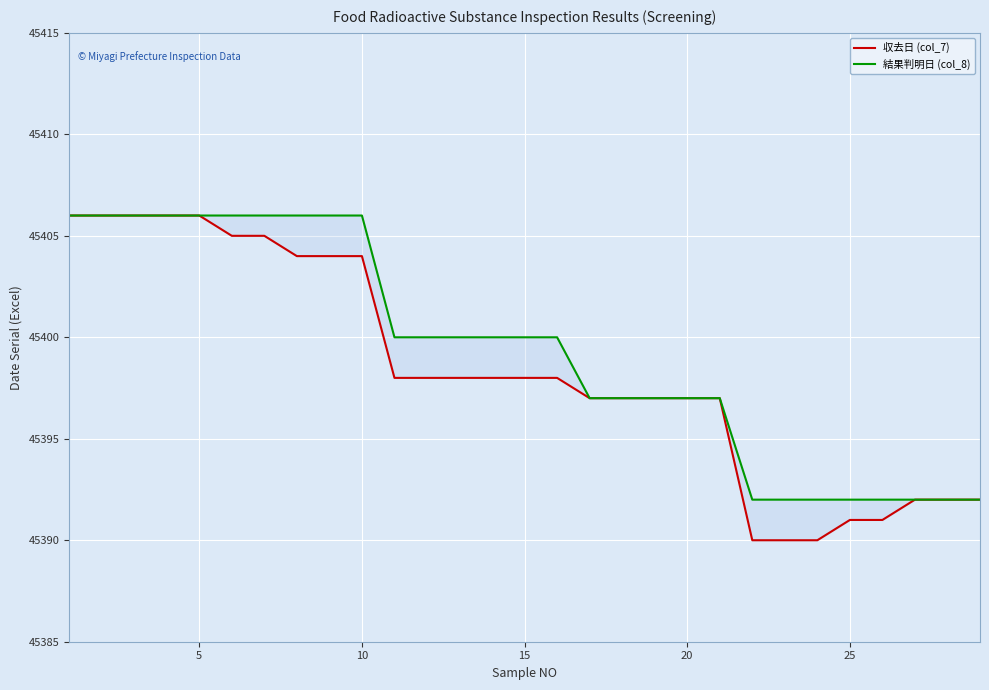

True or false: 結果判明日 (col_8) has more than 2 interior local peaks.

False